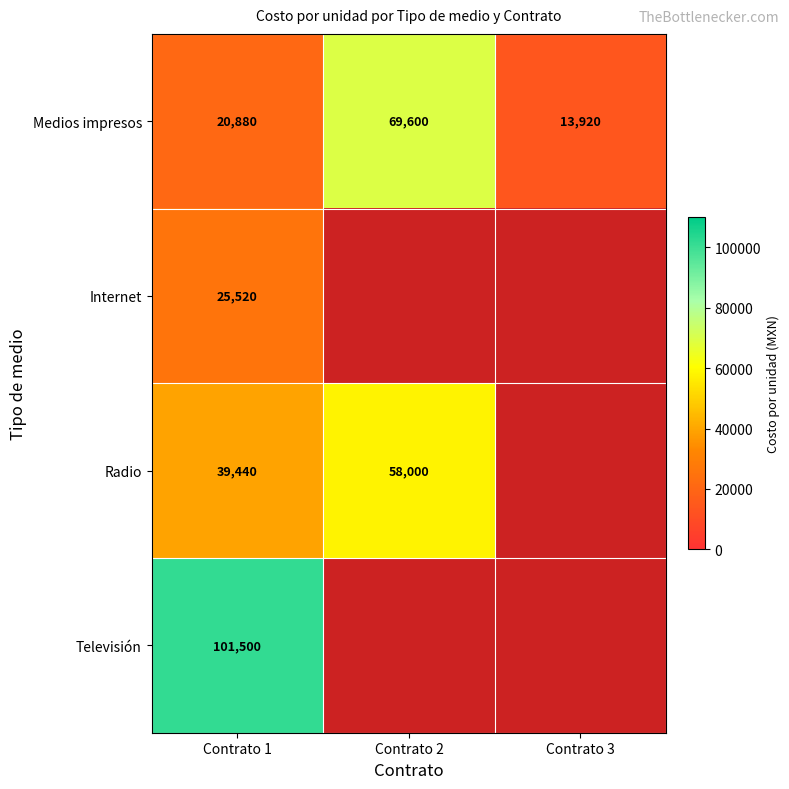

True or false: Radio has a value of 58557 at Contrato 1.

False